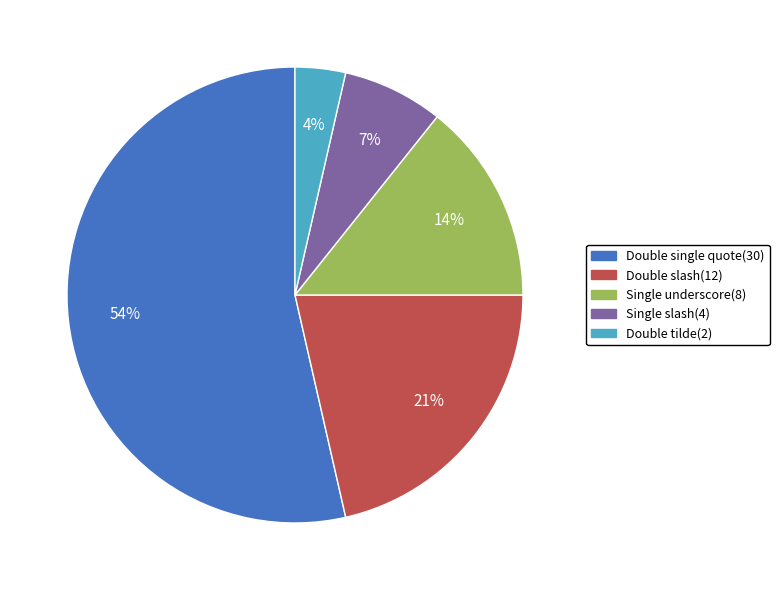

Is it true that Single slash(4) is 7% of the pie?

True